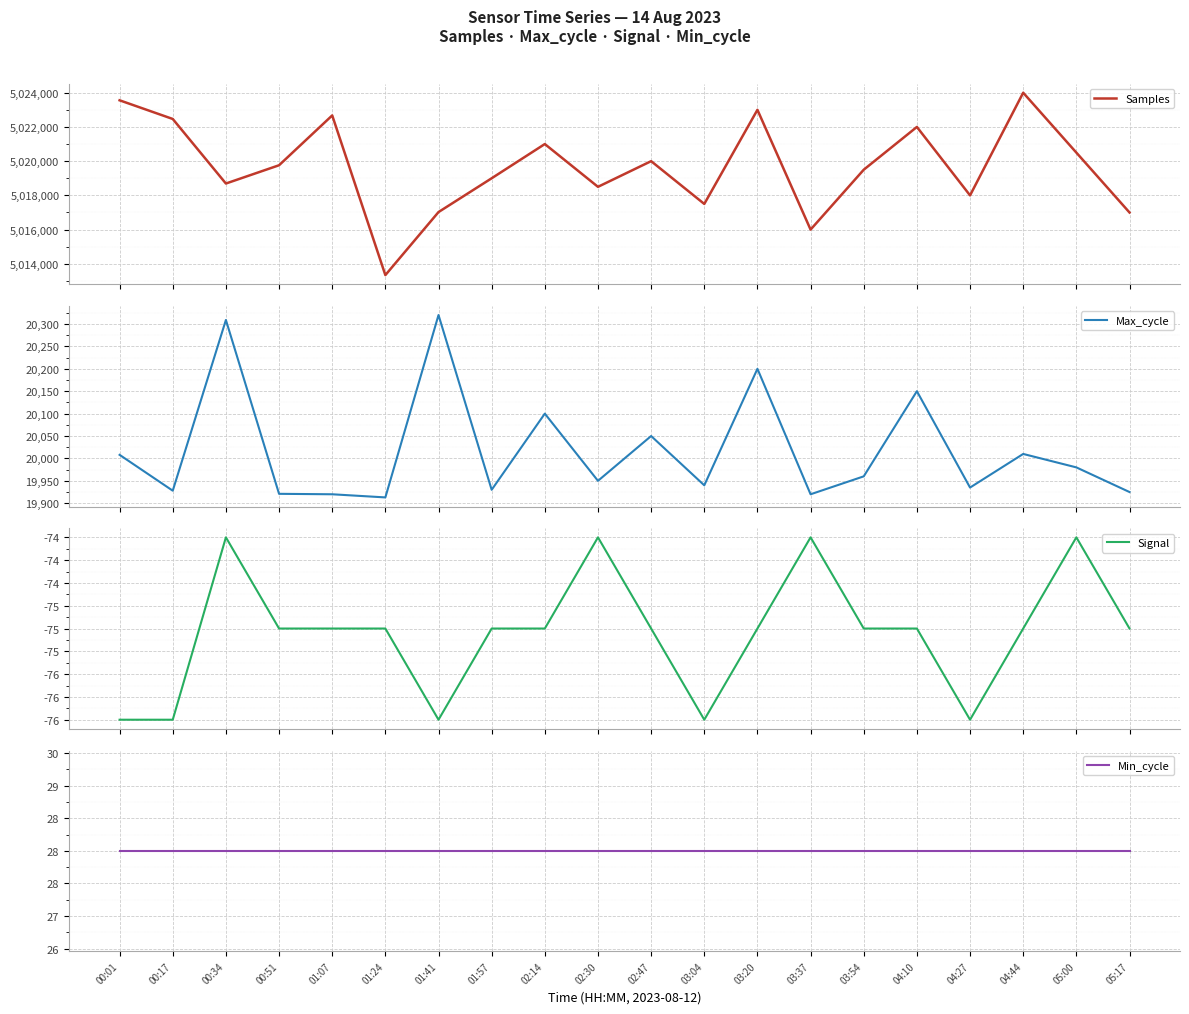

List the series in order of their peak value, highest first.

Samples, Max_cycle, Min_cycle, Signal